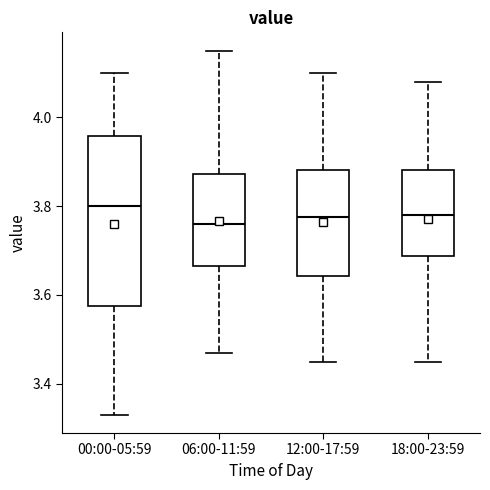

Where does the upper whisker of the box for 00:00-05:59 end on the y-axis? The values are not printed on the chart, so give them approximately, as read against the axis.

4.10